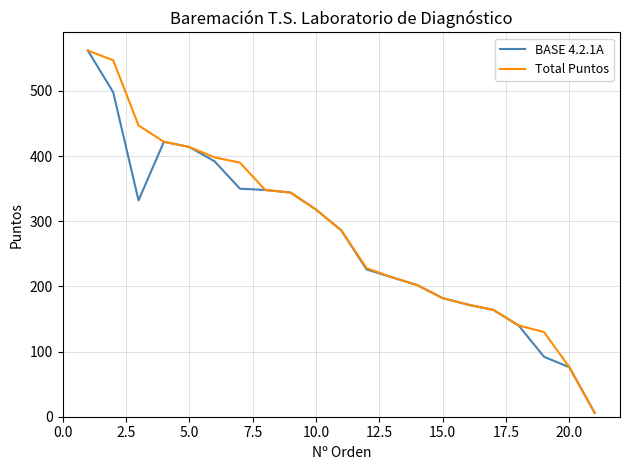

What is the difference between the second highest and second lowest values in the Total Puntos series?

471